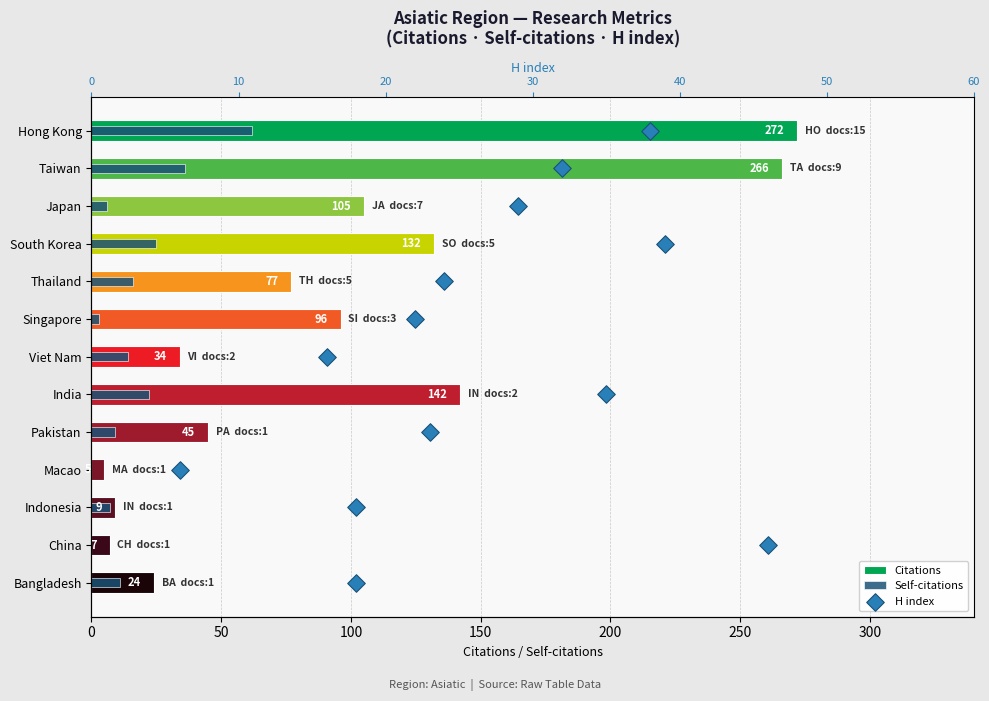

Which series has the largest Y range (max minus min)?

Citations